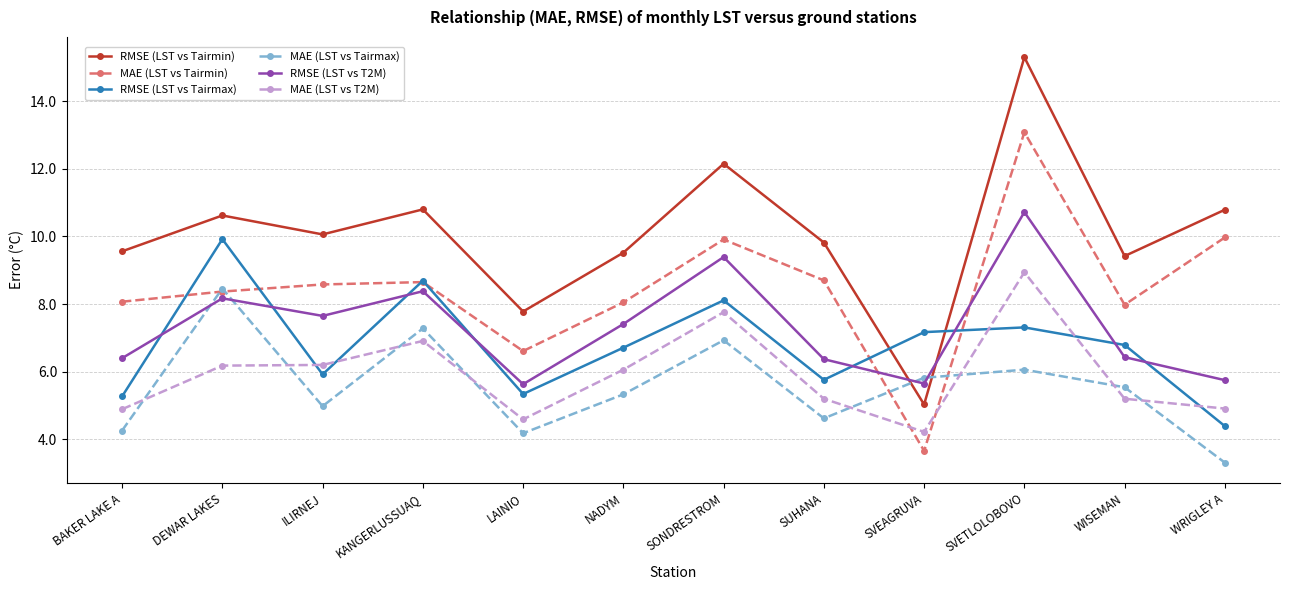

What is the difference between the highest and lowest values at SUHANA?

5.2